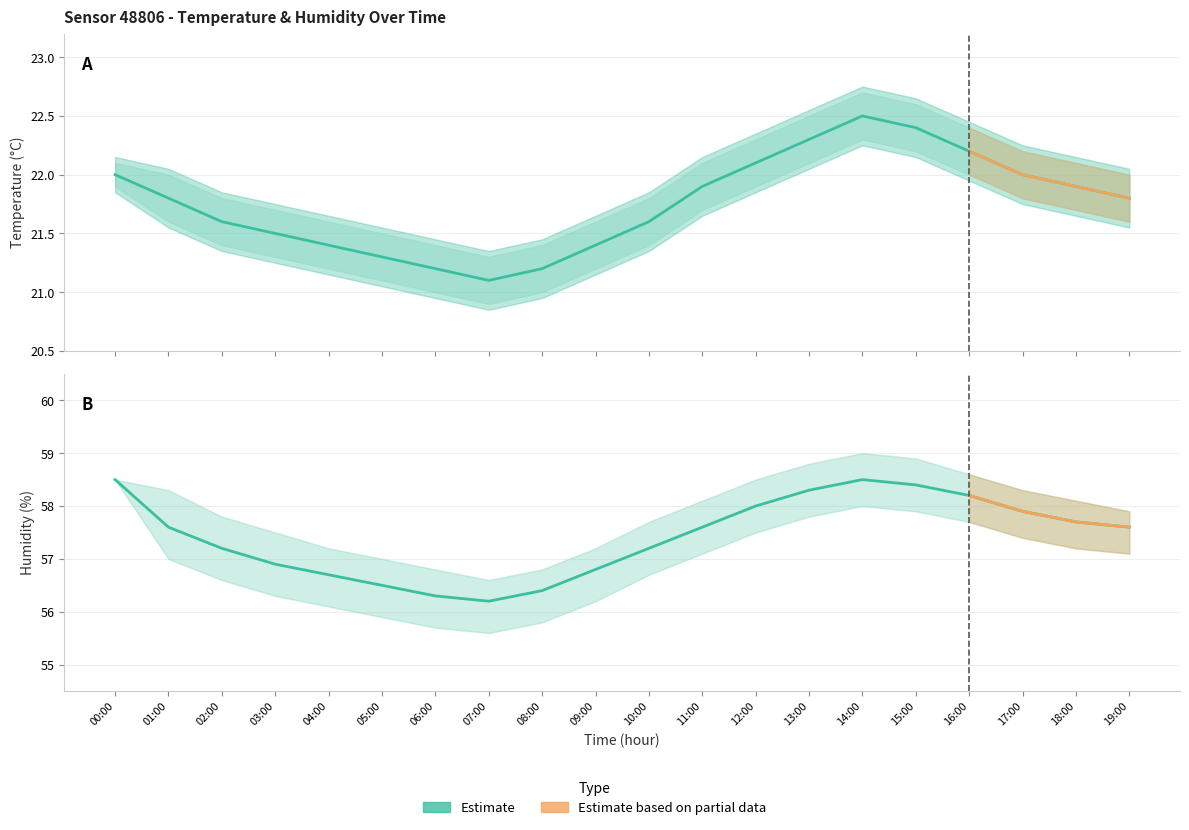

Reading right to left, transcribe all the data shown in this chart.

temperature: 21.8	21.9	22.0	22.2	22.4	22.5	22.3	22.1	21.9	21.6	21.4	21.2	21.1	21.2	21.3	21.4	21.5	21.6	21.8	22.0
temperature_upper: 22.0	22.1	22.2	22.4	22.6	22.7	22.5	22.3	22.1	21.8	21.6	21.4	21.3	21.4	21.5	21.6	21.7	21.8	22.0	22.1
temperature_lower: 21.6	21.7	21.8	22.0	22.2	22.3	22.1	21.9	21.7	21.4	21.2	21.0	20.9	21.0	21.1	21.2	21.3	21.4	21.6	21.9
humidity: 57.6	57.7	57.9	58.2	58.4	58.5	58.3	58.0	57.6	57.2	56.8	56.4	56.2	56.3	56.5	56.7	56.9	57.2	57.6	58.5
humidity_upper: 57.9	58.1	58.3	58.6	58.9	59.0	58.8	58.5	58.1	57.7	57.2	56.8	56.6	56.8	57.0	57.2	57.5	57.8	58.3	58.5
humidity_lower: 57.1	57.2	57.4	57.7	57.9	58.0	57.8	57.5	57.1	56.7	56.2	55.8	55.6	55.7	55.9	56.1	56.3	56.6	57.0	58.5